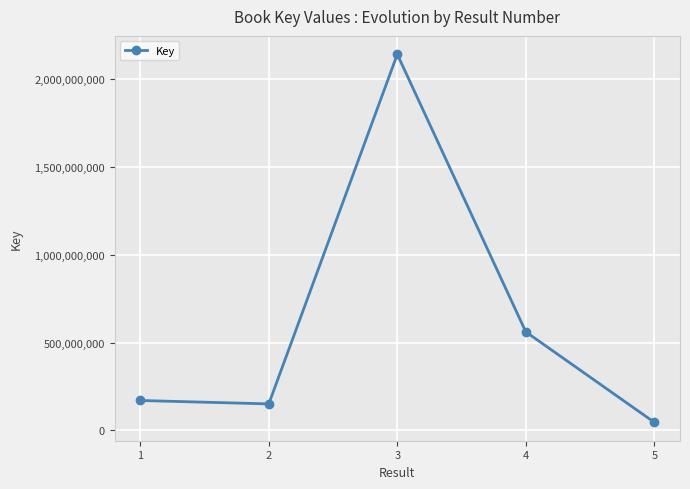

Rank the categories by value from highest to lowest.

3, 4, 1, 2, 5